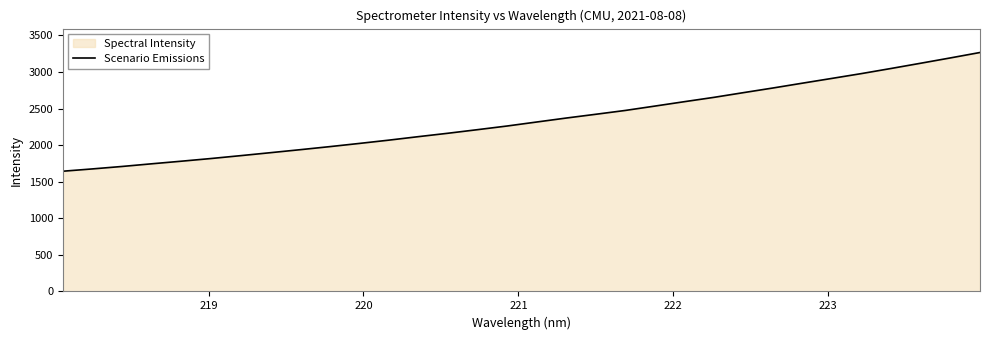

What is the value of the 21st point from the left?

2534.5